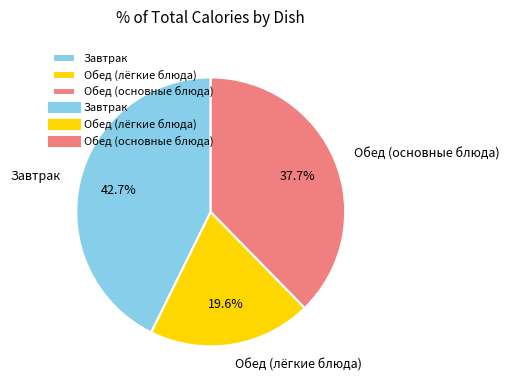

Does Завтрак represent more than half of the total?

No